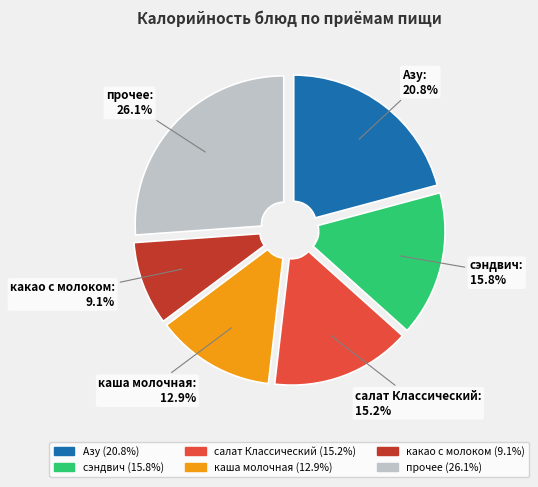

Is there any slice that represents more than half of the pie?

No